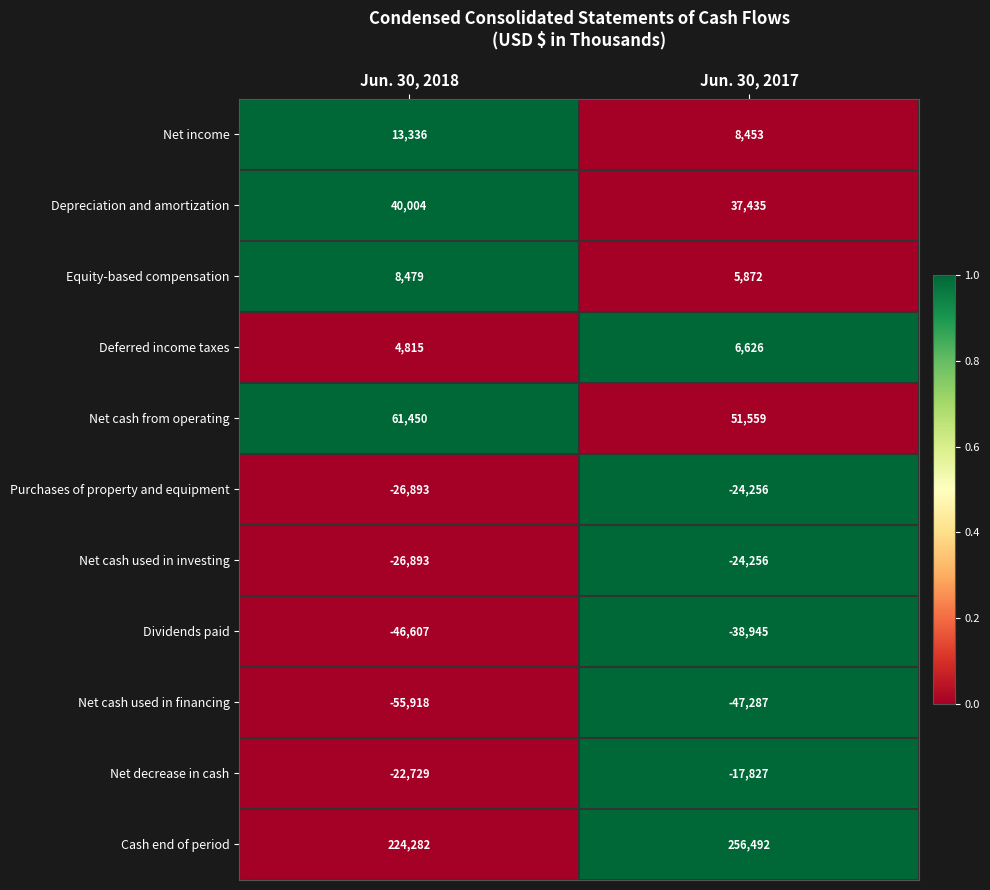

Which label corresponds to the largest value in the chart?

Jun. 30, 2017